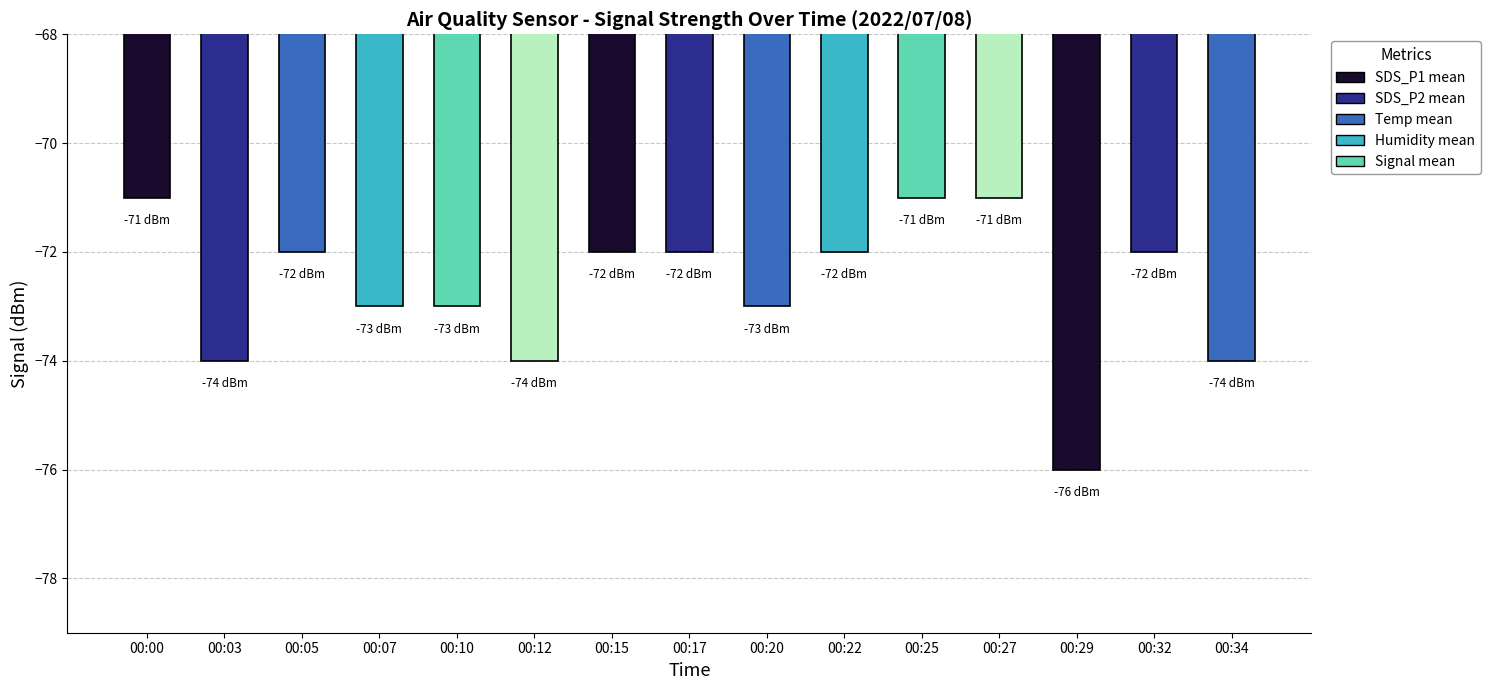

What is the value of the 3rd bar from the left?

-72